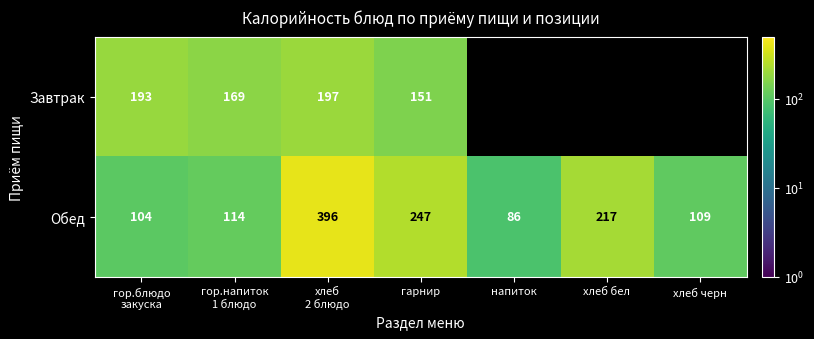

What is the minimum value shown in the chart?

86.0